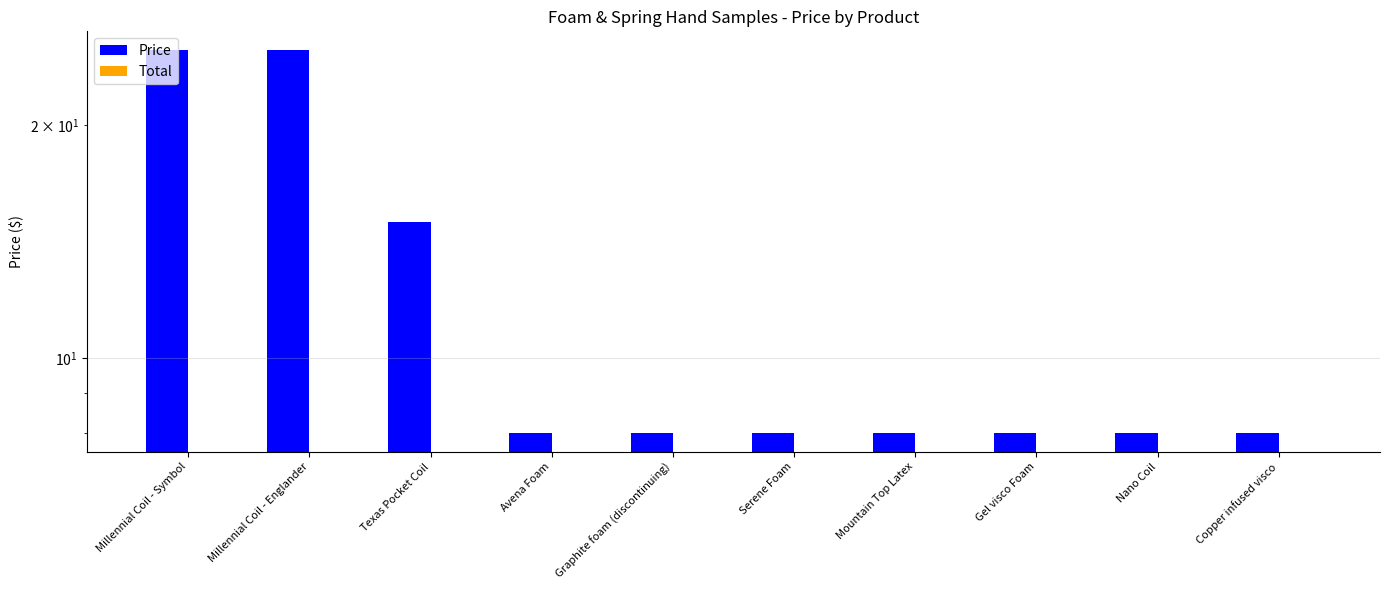

Count the number of categories in the chart.

10